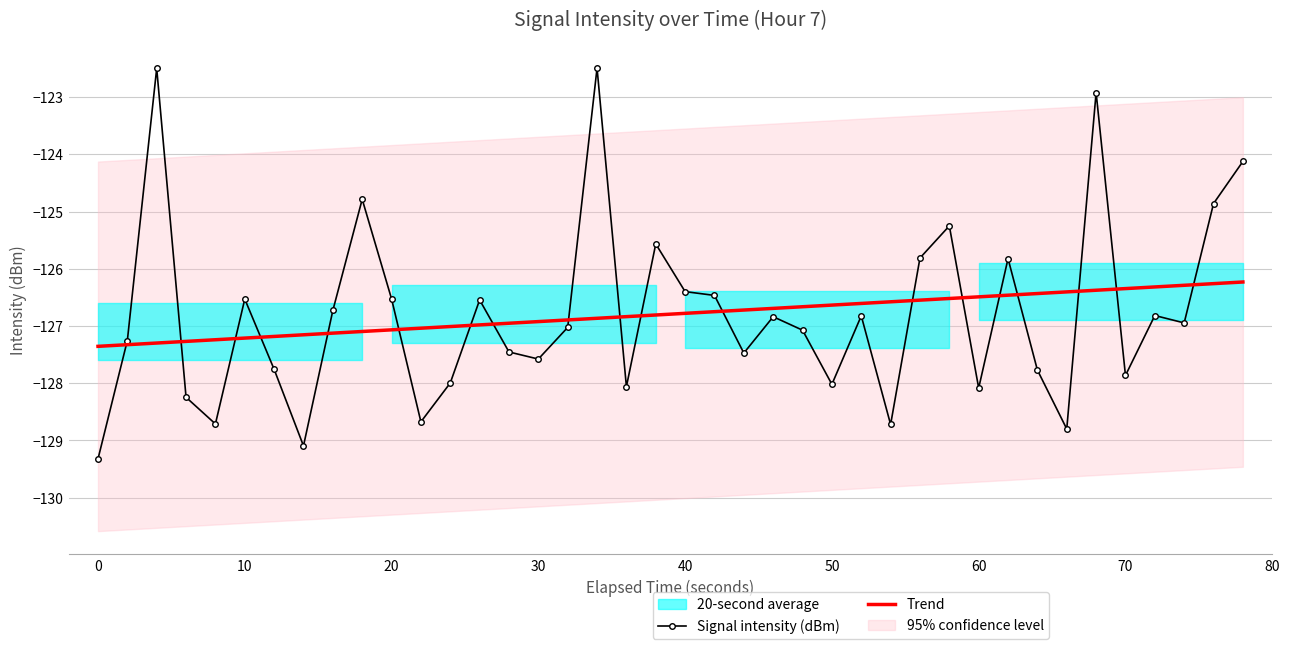

True or false: Signal intensity (dBm) has a value of -126.4 at 40.

True